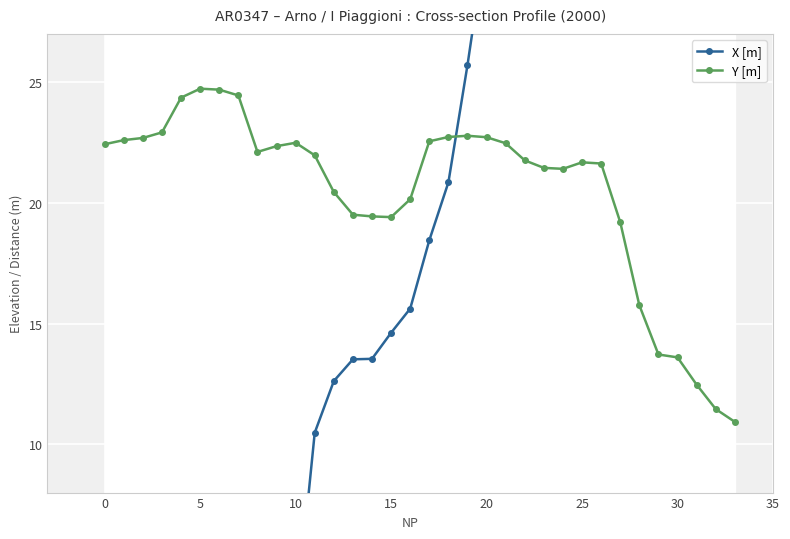

In Y [m], how many points are higher than both neighbors (excluding endpoints)?

4